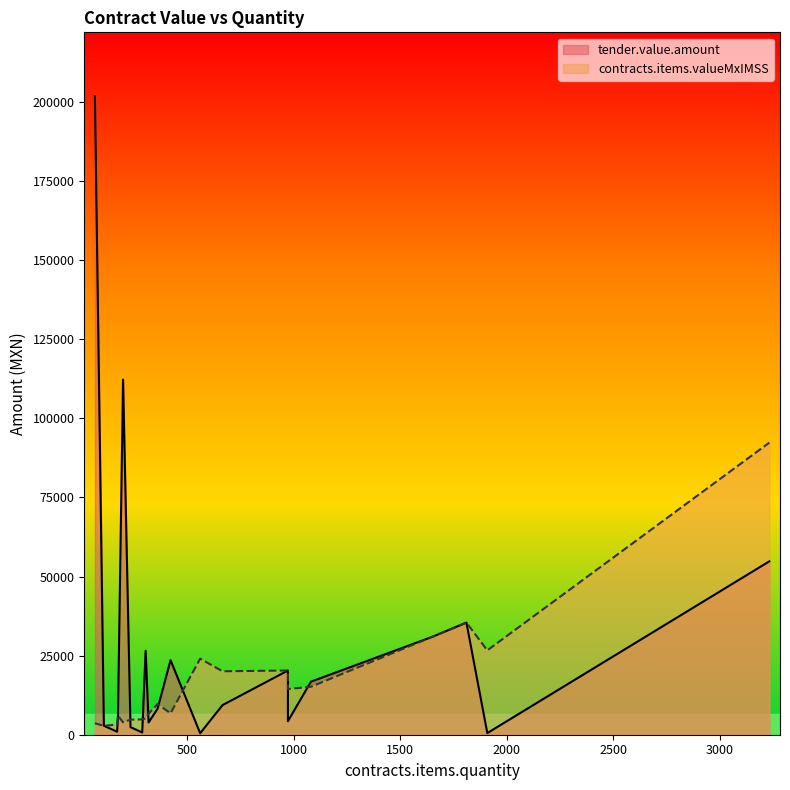

At which label does tender.value.amount reach its peak?

66